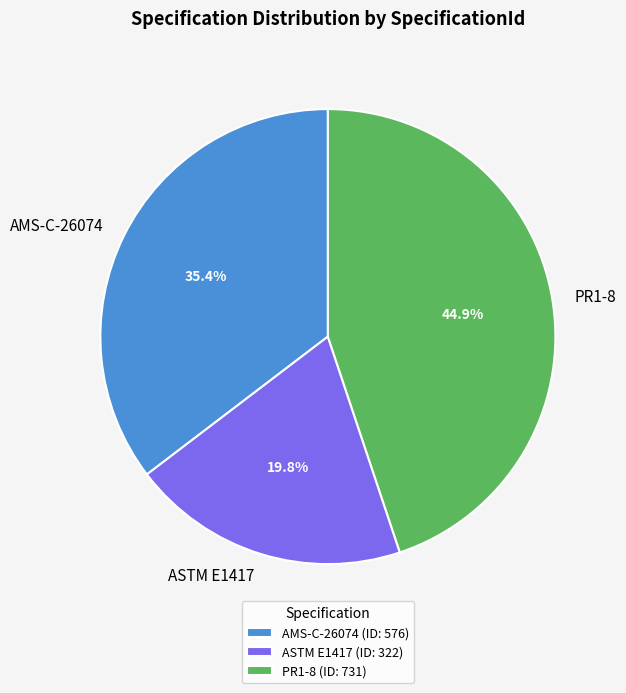

To the nearest percent, what percentage of the pie is AMS-C-26074?

35%